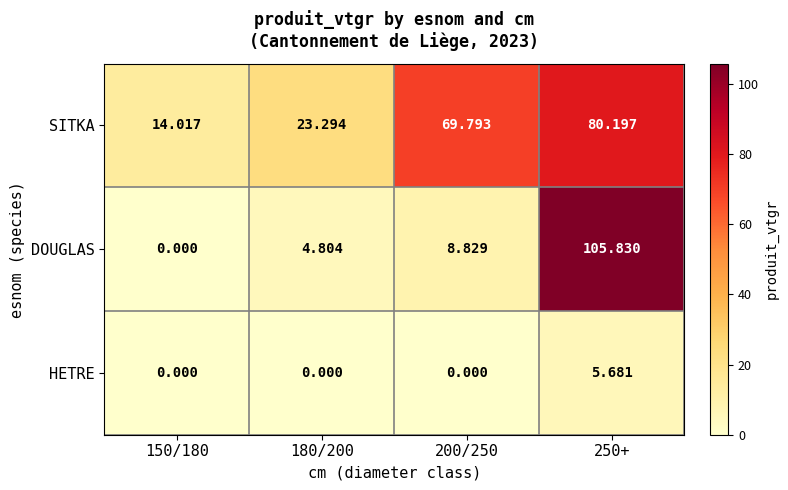

List the series in order of their overall mean, lowest first.

HETRE, DOUGLAS, SITKA